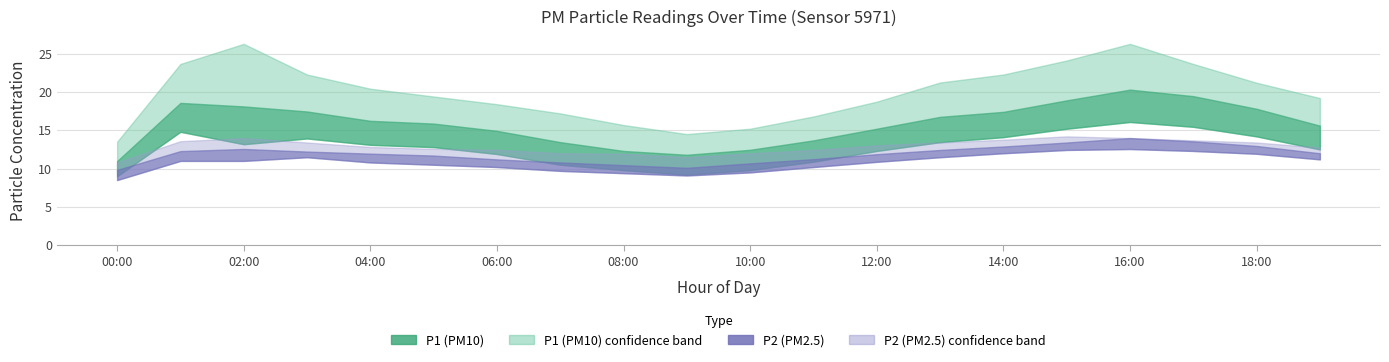

Does the chart have visible grid lines?

Yes